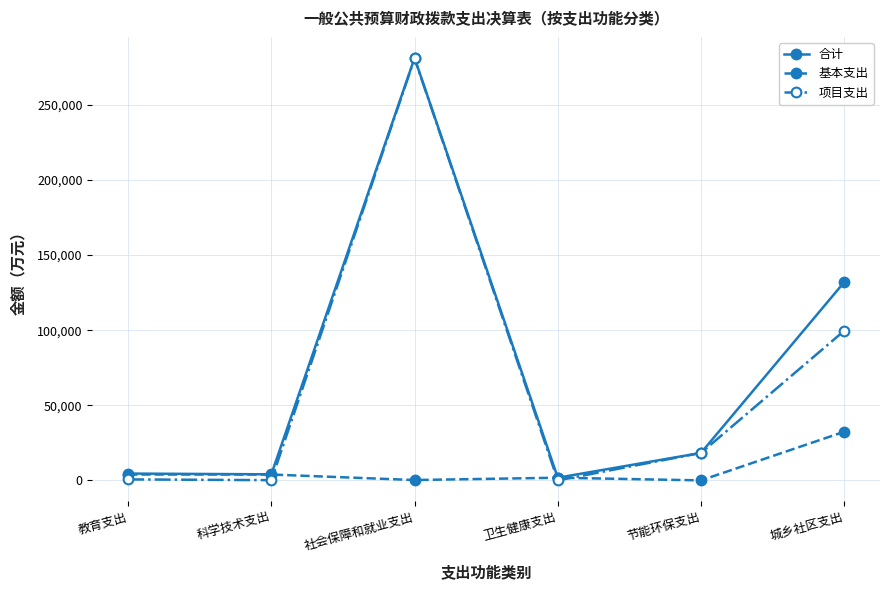

How many interior local peaks does the 合计 series have?

1